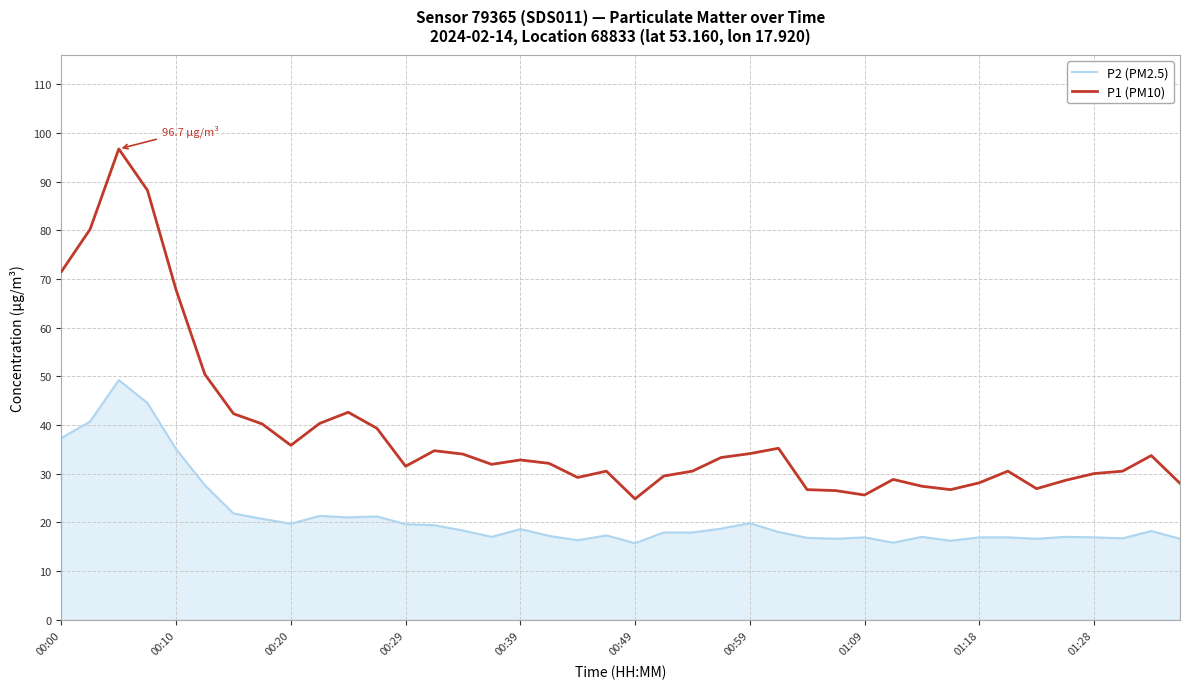

What is the difference between the maximum and minimum values in the P1 (PM10) series?

71.9